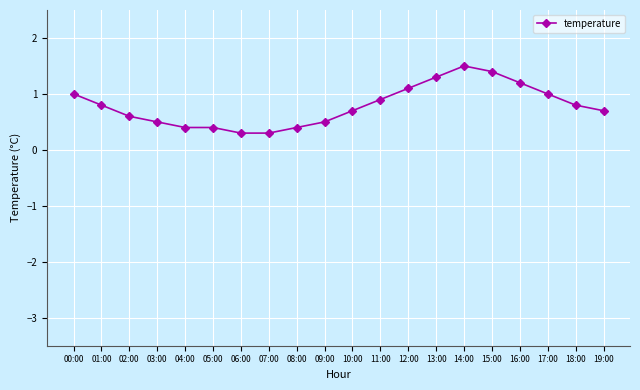

Reading left to right, list all the values displayed in this chart.

00:00=1.0	01:00=0.8	02:00=0.6	03:00=0.5	04:00=0.4	05:00=0.4	06:00=0.3	07:00=0.3	08:00=0.4	09:00=0.5	10:00=0.7	11:00=0.9	12:00=1.1	13:00=1.3	14:00=1.5	15:00=1.4	16:00=1.2	17:00=1.0	18:00=0.8	19:00=0.7